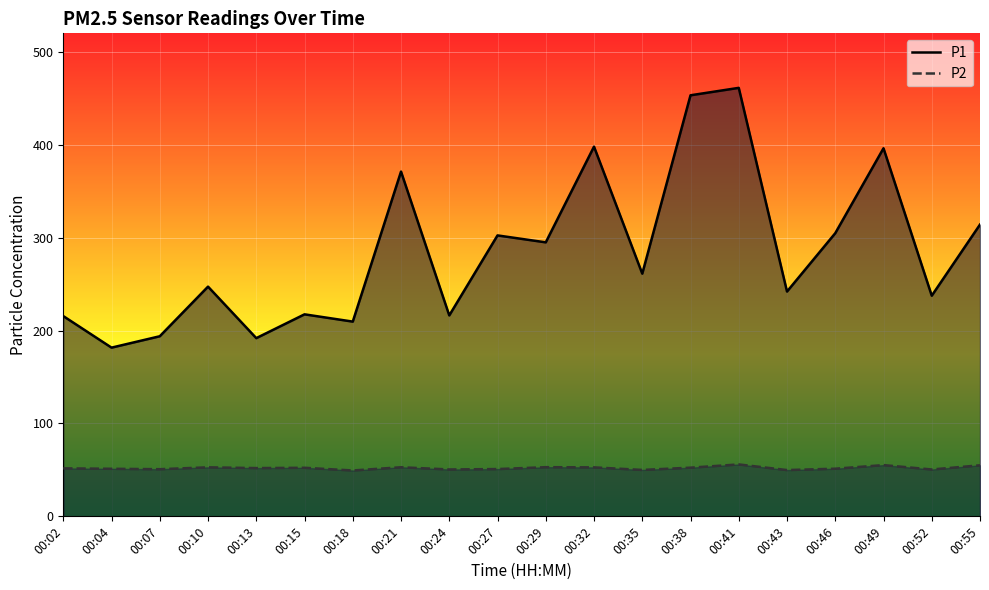

What is the difference between the maximum and minimum values in the P1 series?

279.7